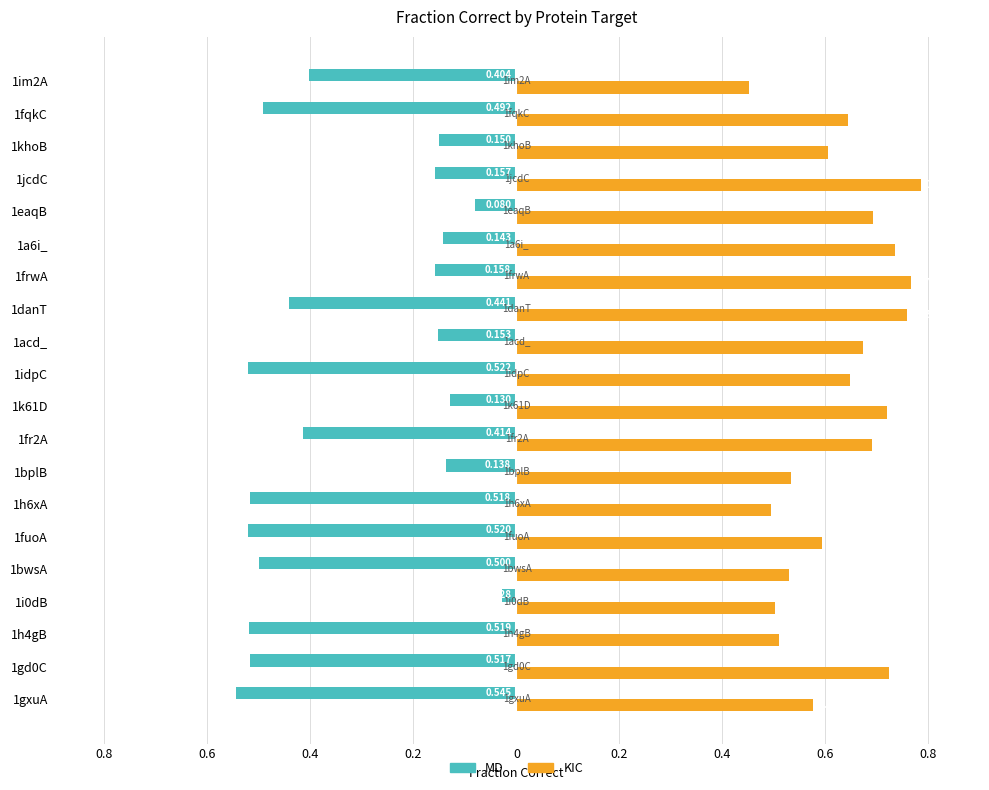

How many bars are there in each group?

2